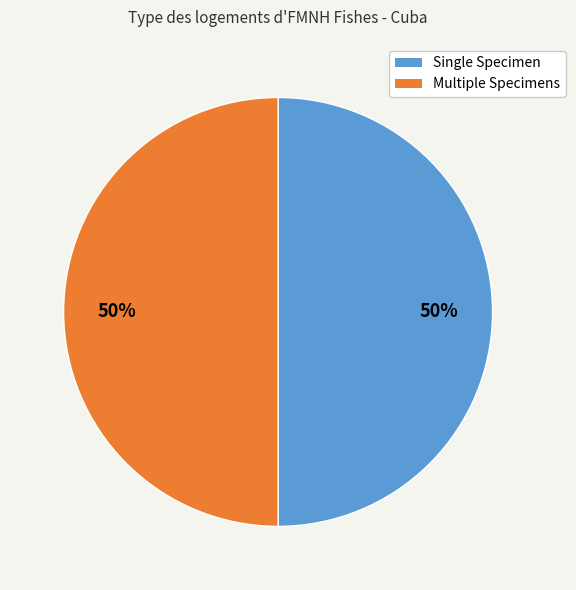

To the nearest percent, what is the average slice percentage?

50%